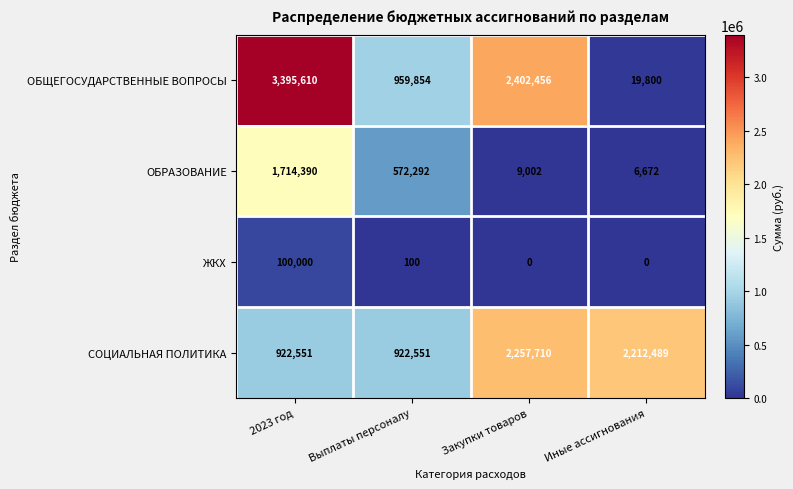

Reading left to right, transcribe all the data shown in this chart.

ОБЩЕГОСУДАРСТВЕННЫЕ ВОПРОСЫ: 3395610	959854	2402456	19800
ОБРАЗОВАНИЕ: 1714390	572292	9002	6672
ЖКХ: 100000	100	0	0
СОЦИАЛЬНАЯ ПОЛИТИКА: 922551	922551	2257710	2212489